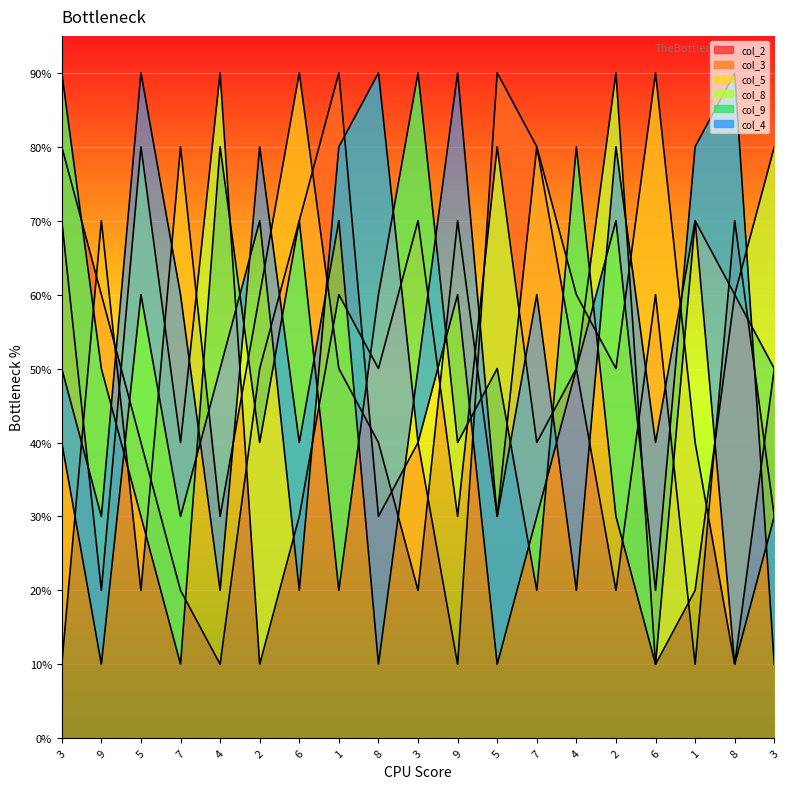

What is the sum of all col_5 values?

98